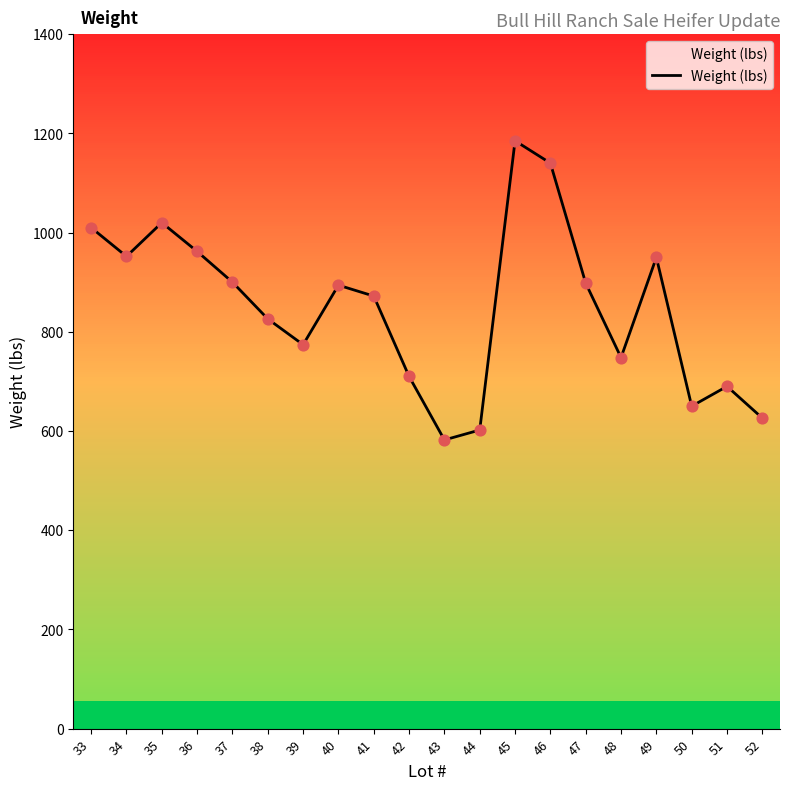

Approximately how many times larger is the value at 43 compared to 46?

0.5